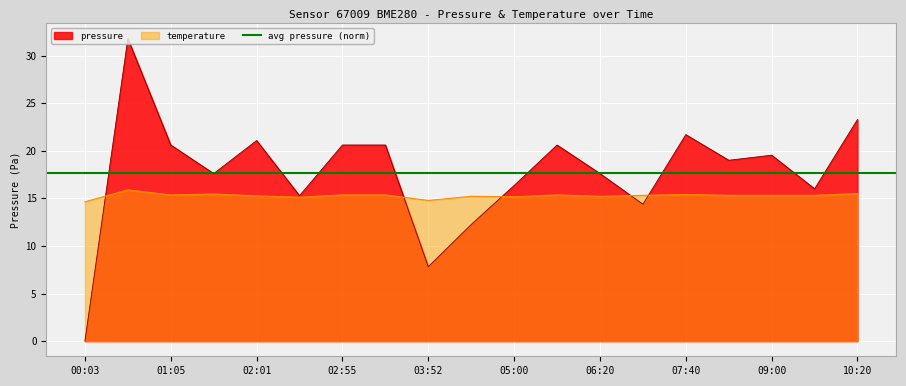

Reading left to right, transcribe all the data shown in this chart.

pressure: 0.0	31.8	20.6	17.6	21.1	15.3	20.6	20.6	7.8	12.2	16.4	20.6	17.6	14.4	21.7	19.0	19.5	16.0	23.3
temperature: 14.6	15.9	15.4	15.5	15.3	15.1	15.4	15.4	14.8	15.2	15.2	15.4	15.2	15.3	15.4	15.3	15.3	15.3	15.5